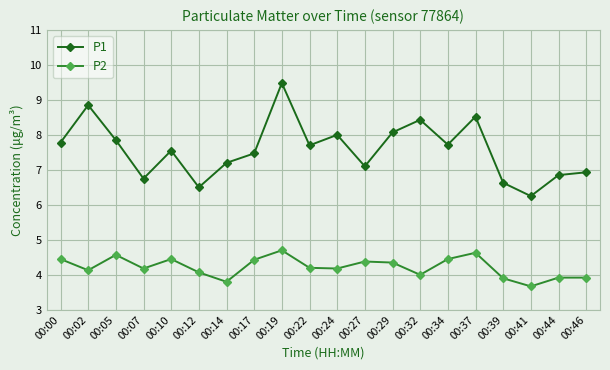

Where is the first local maximum for P1?

00:02